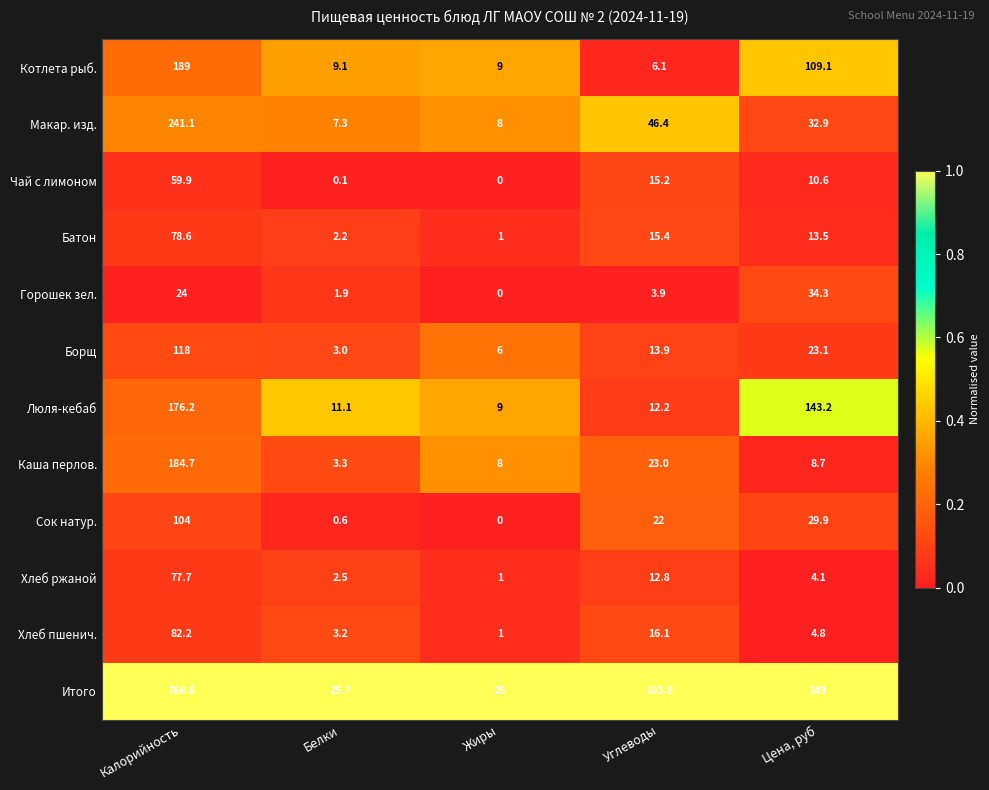

What is the total value across all series at Калорийность?

2102.2